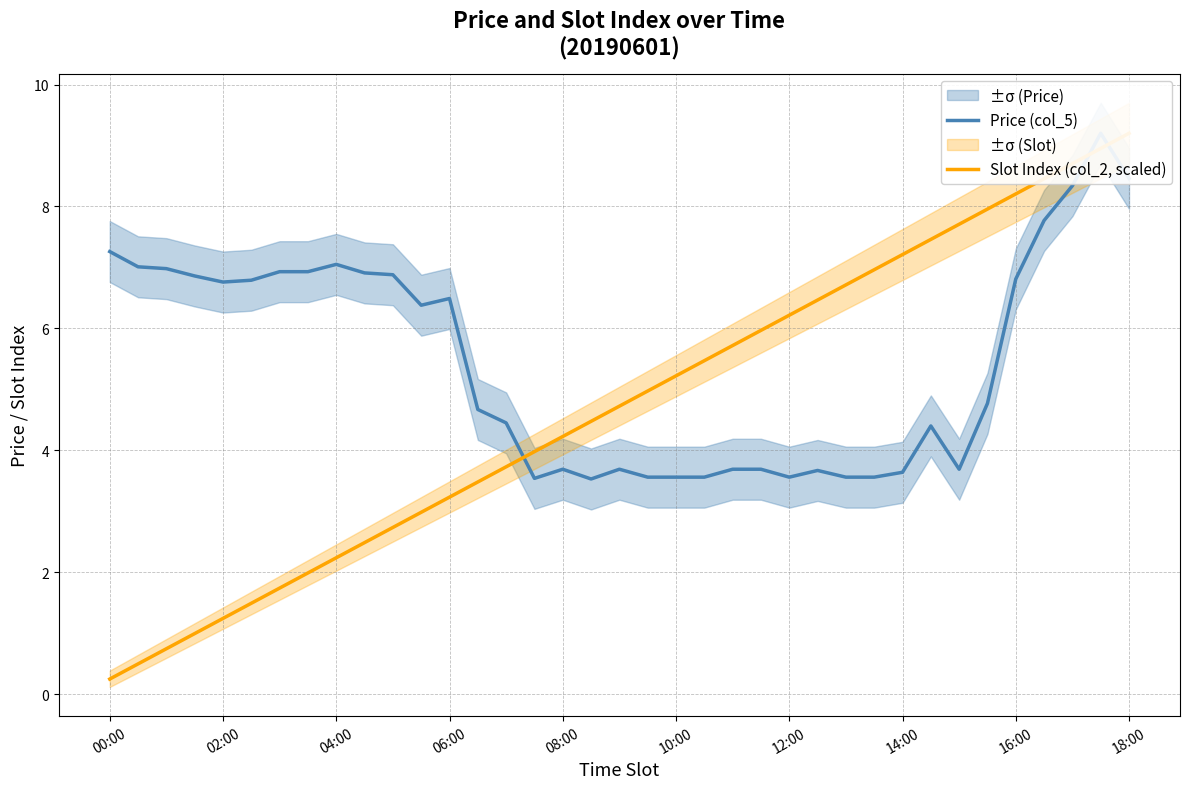

What is the maximum value shown in the chart?

9.2